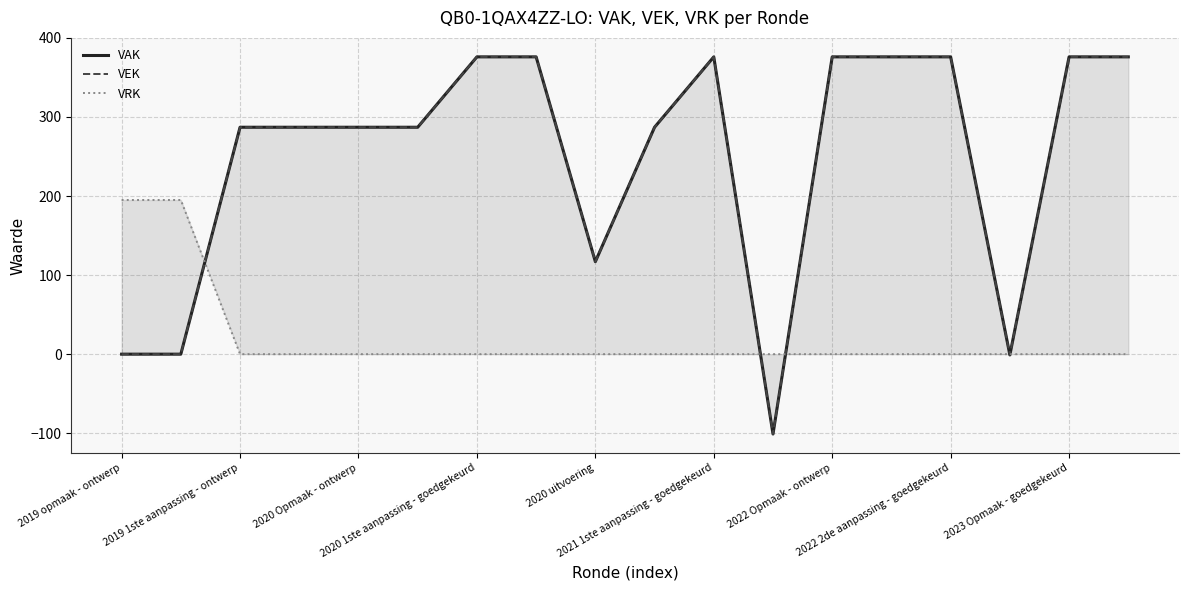

What is the difference between the second highest and minimum values in the VRK series?

195